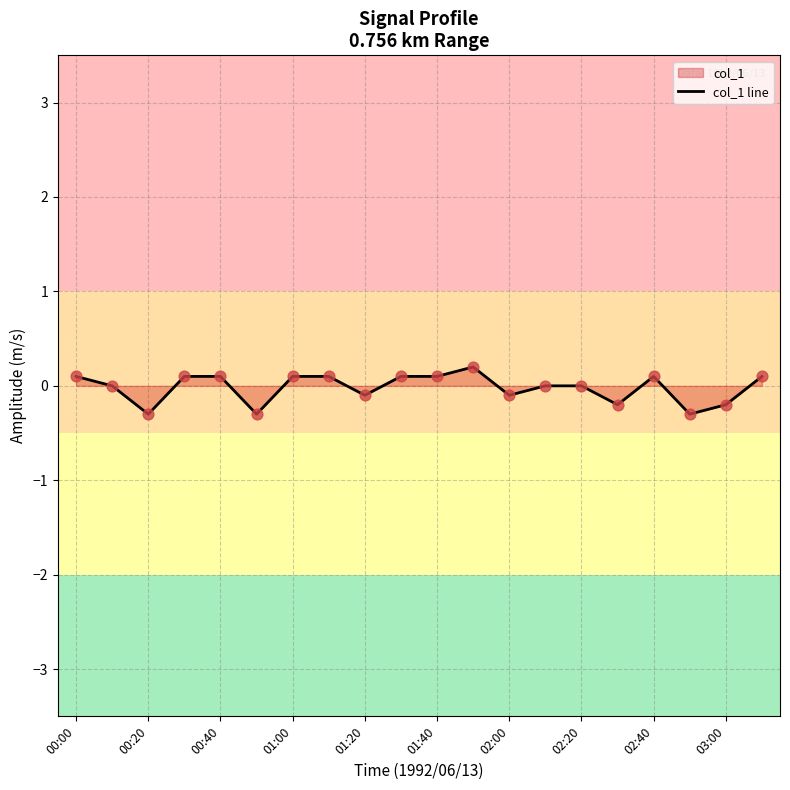

What is the minimum value shown in the chart?

-0.3